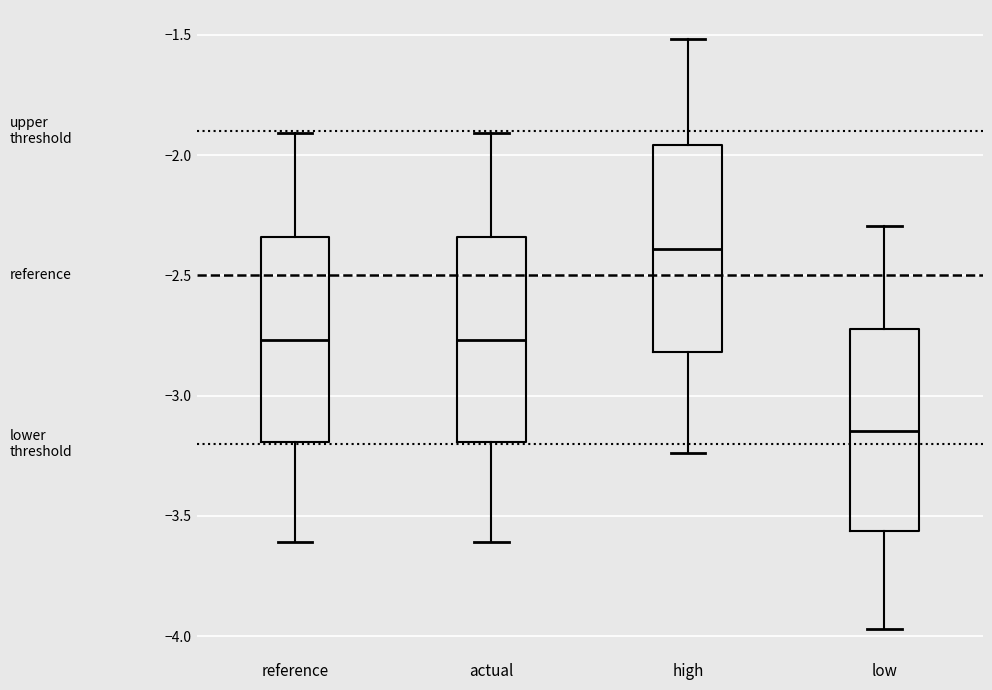

Which box's median line is the lowest?

low